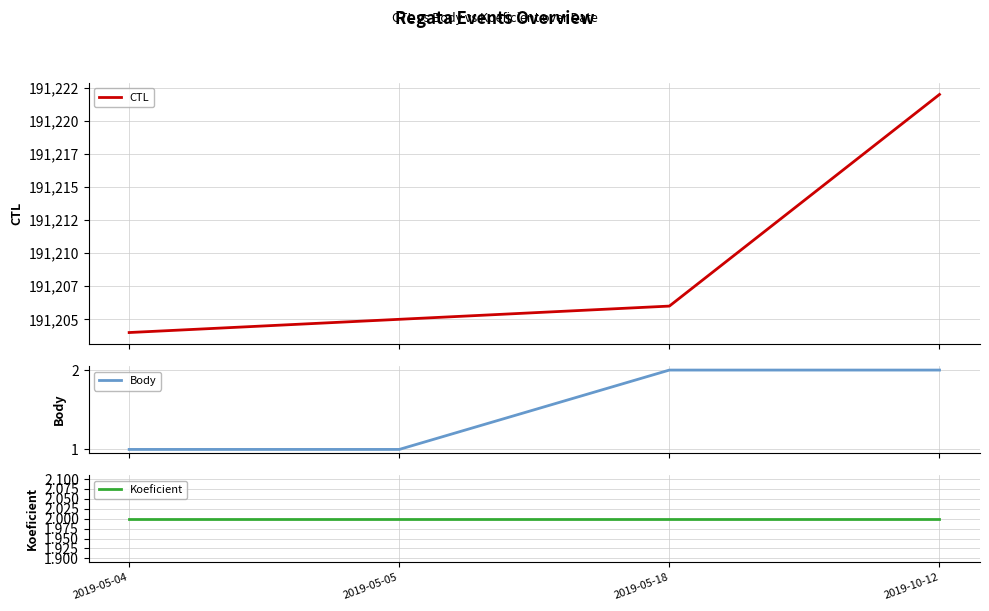

Is it true that Koeficient equals 1 at 2019-05-05?

False